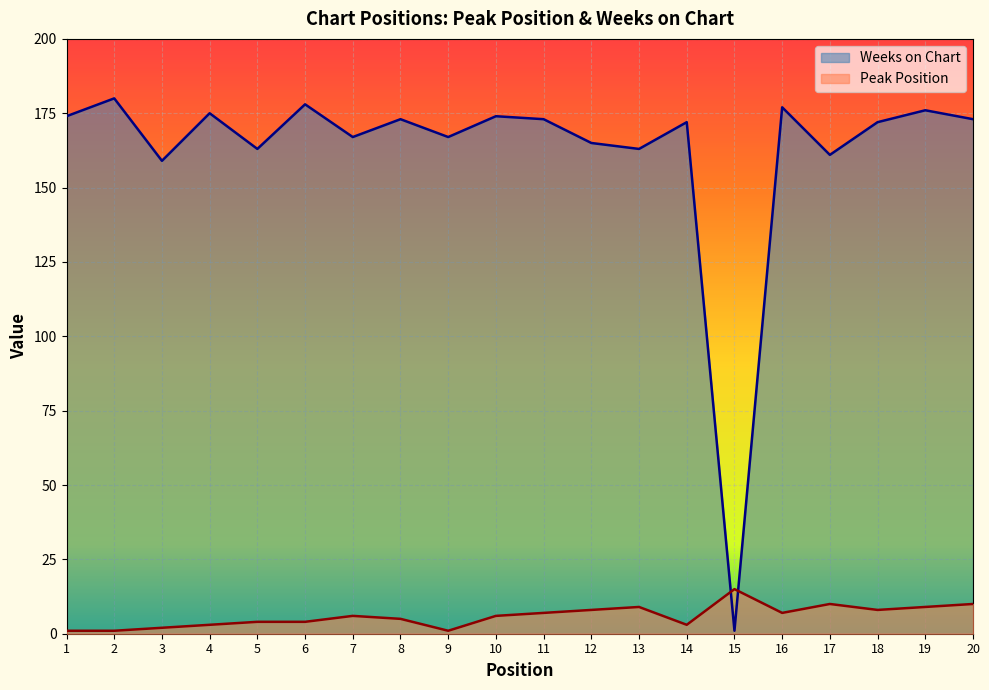

How many lines are shown in the chart?

2